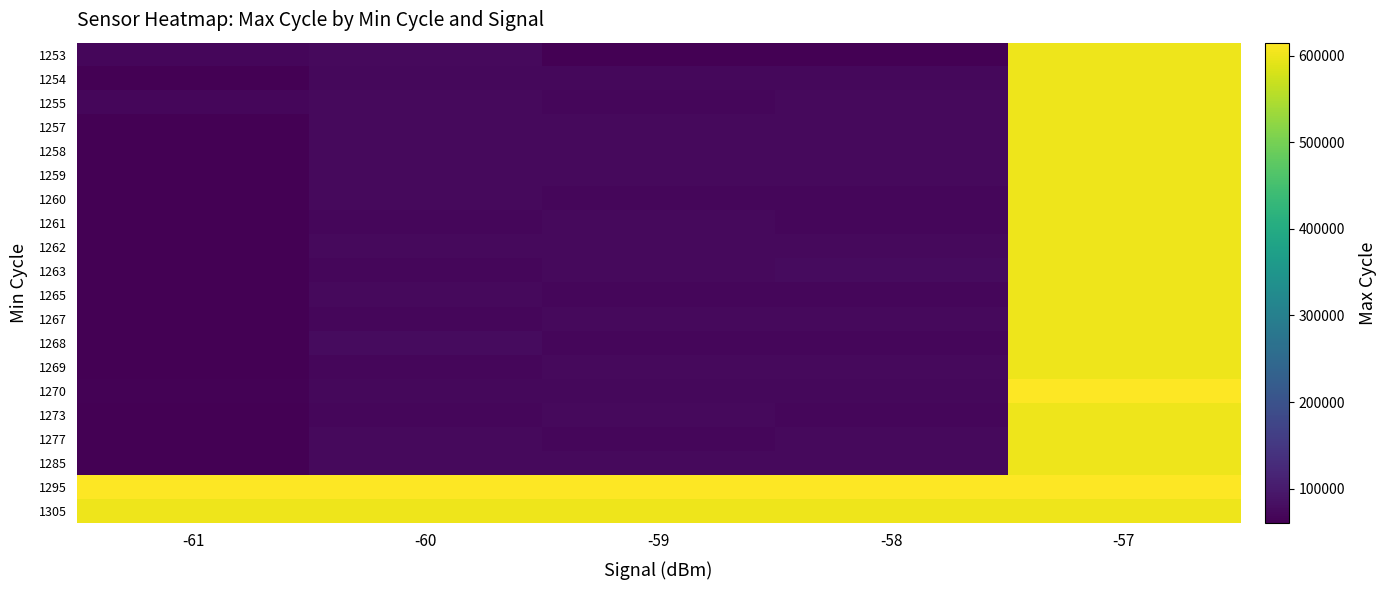

Which series has the largest total across all categories?

1295